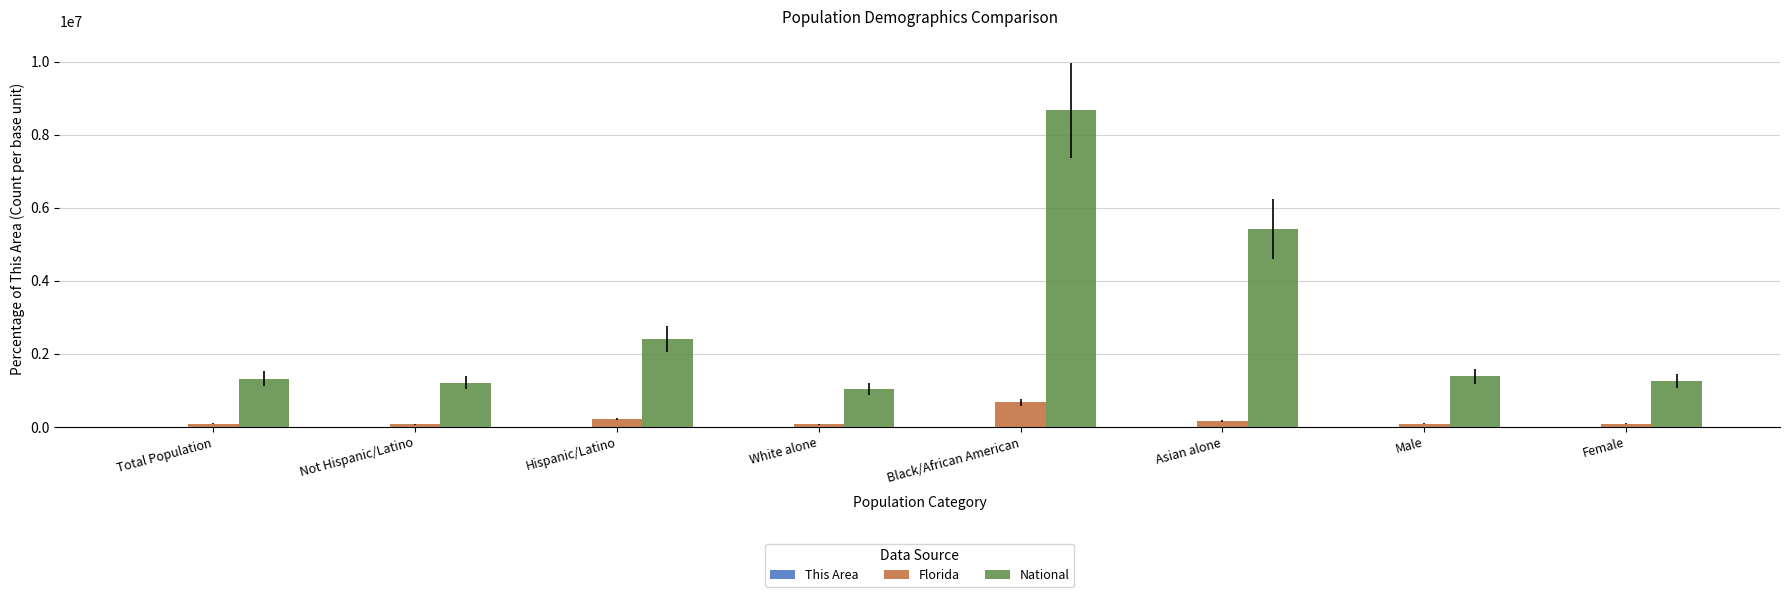

Which series has the largest total across all categories?

National